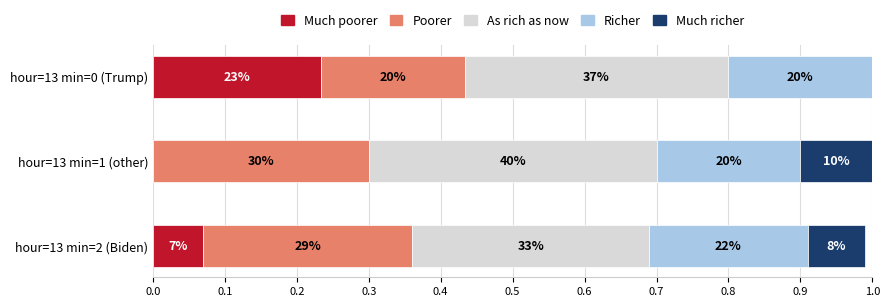

Which series has the widest spread of values?

Much poorer